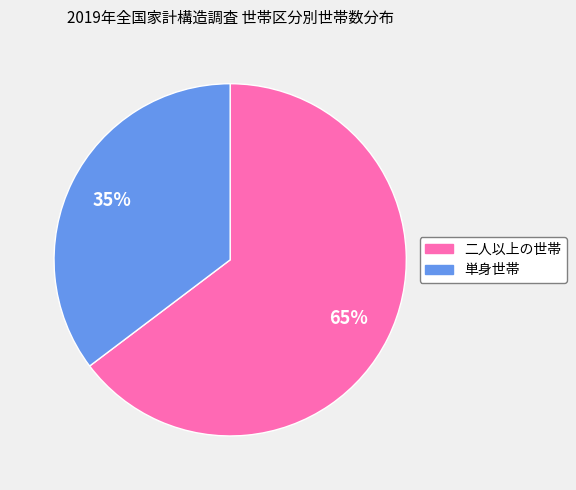

The 単身世帯 slice represents 35% of the pie. True or false?

True